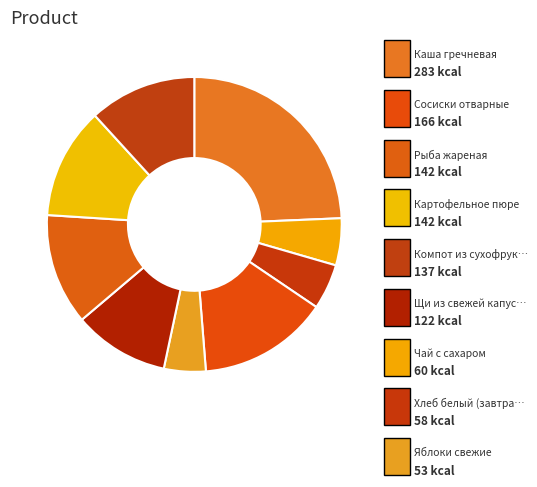

Count the number of slices in the pie.

9